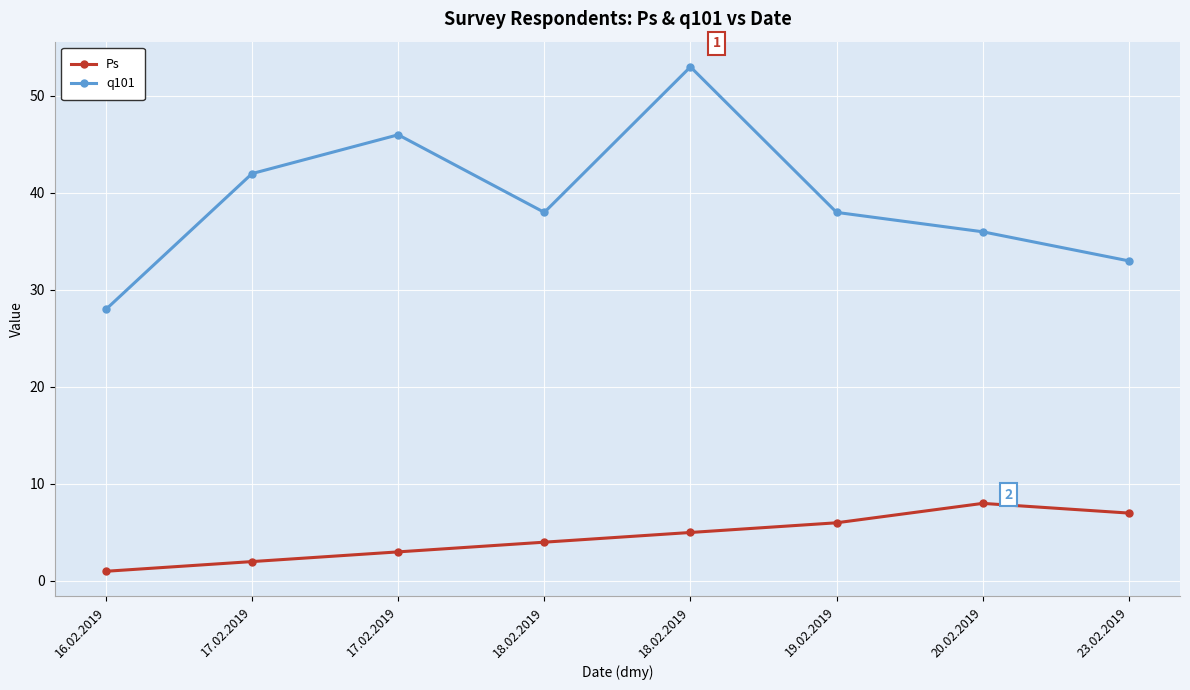

Rank the series at 18.02.2019 from highest to lowest value.

q101, Ps